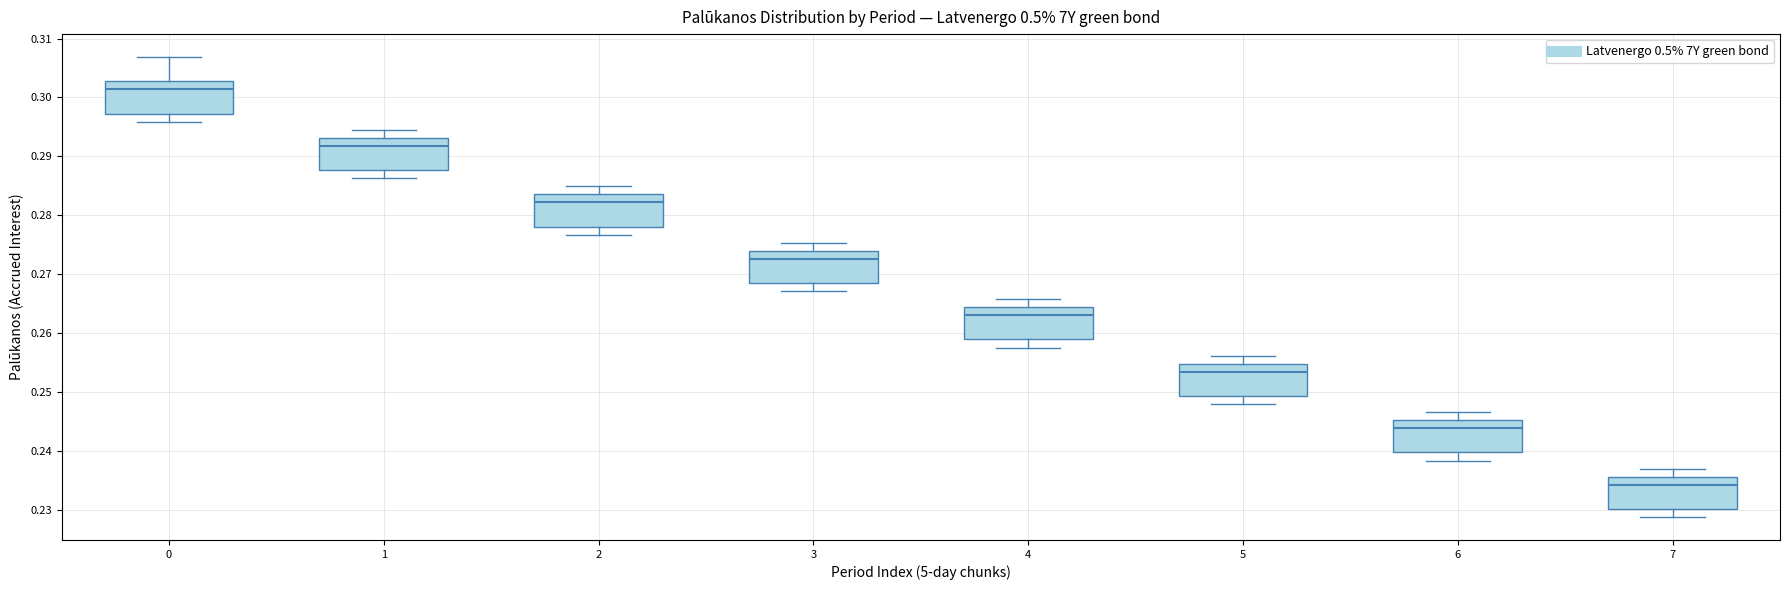

Reading left to right, transcribe this box plot: for each box, give where its median line is, the range the box spans, and where its two whiskers end, as read against the y-axis. The values are not printed on the chart, so give them approximately, as read against the axis.

0: median 0.301, box 0.297 to 0.303, whiskers 0.296 to 0.307
1: median 0.292, box 0.288 to 0.293, whiskers 0.286 to 0.295
2: median 0.282, box 0.278 to 0.284, whiskers 0.277 to 0.285
3: median 0.273, box 0.268 to 0.274, whiskers 0.267 to 0.275
4: median 0.263, box 0.259 to 0.264, whiskers 0.258 to 0.266
5: median 0.253, box 0.249 to 0.255, whiskers 0.248 to 0.256
6: median 0.244, box 0.240 to 0.245, whiskers 0.238 to 0.247
7: median 0.234, box 0.230 to 0.236, whiskers 0.229 to 0.237